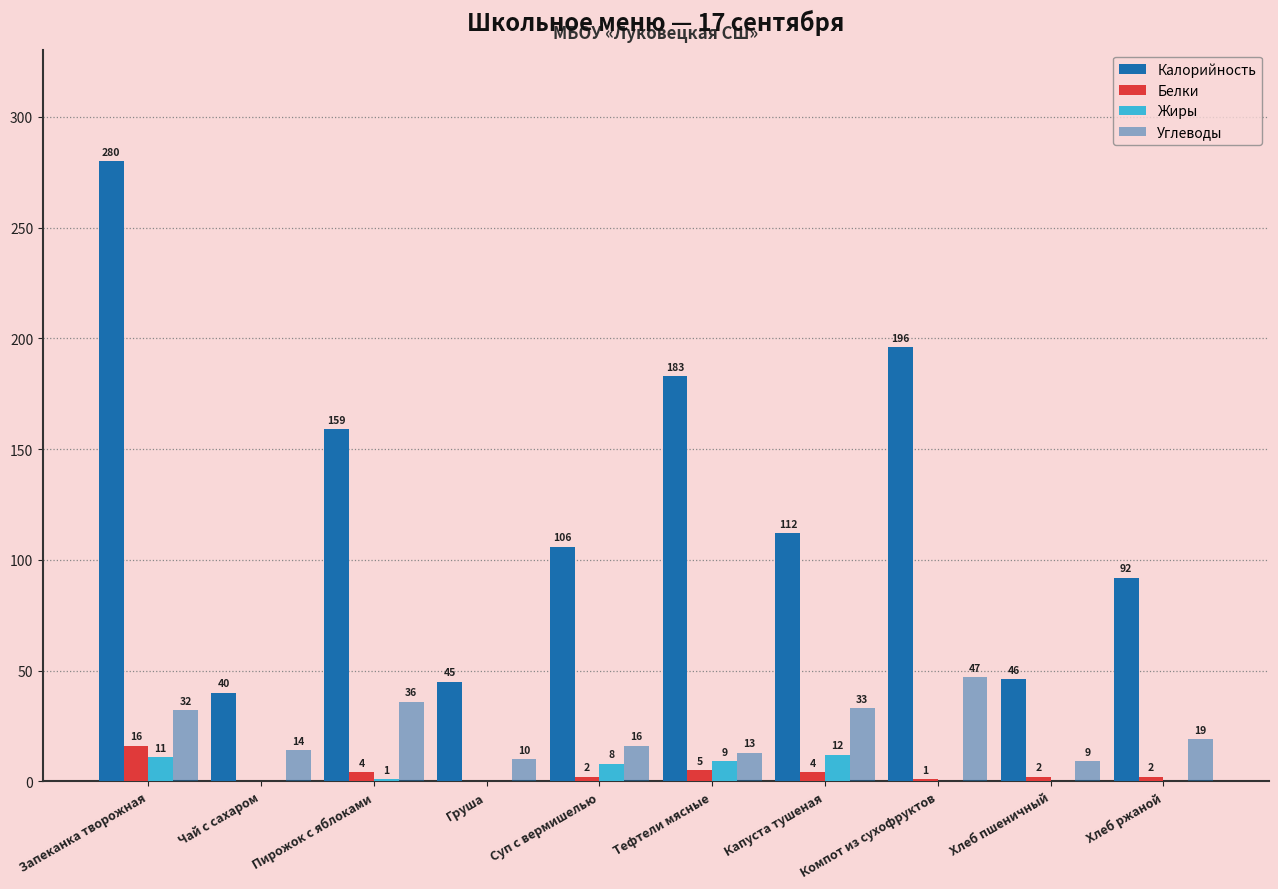

How many distinct data groups are displayed?

4